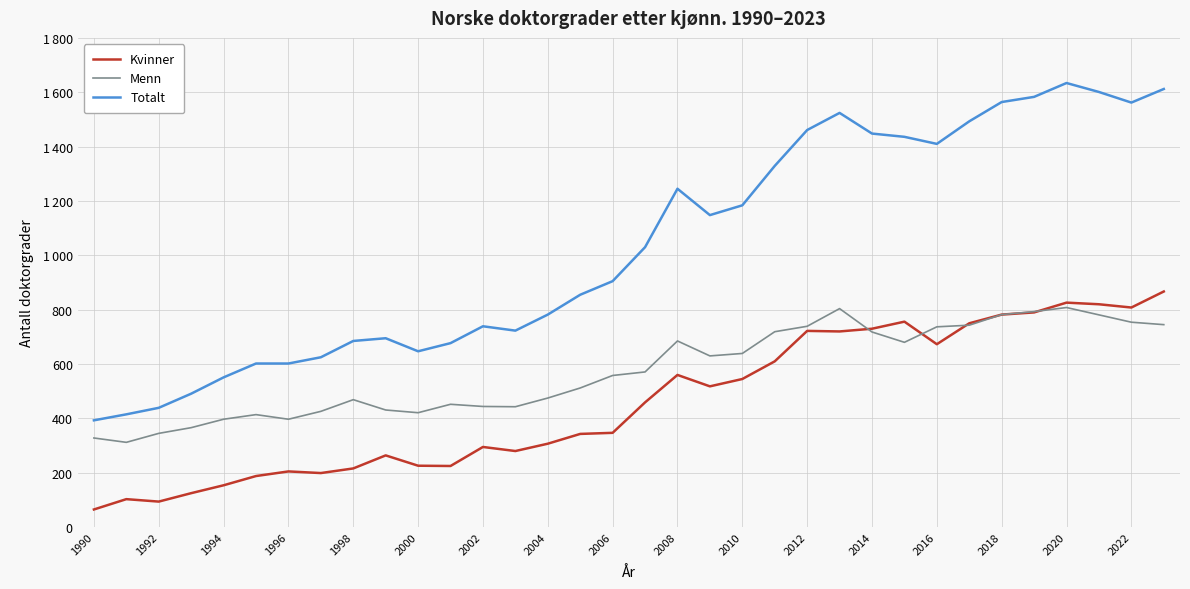

What is the value of the Menn point at the 20th from the left?

630